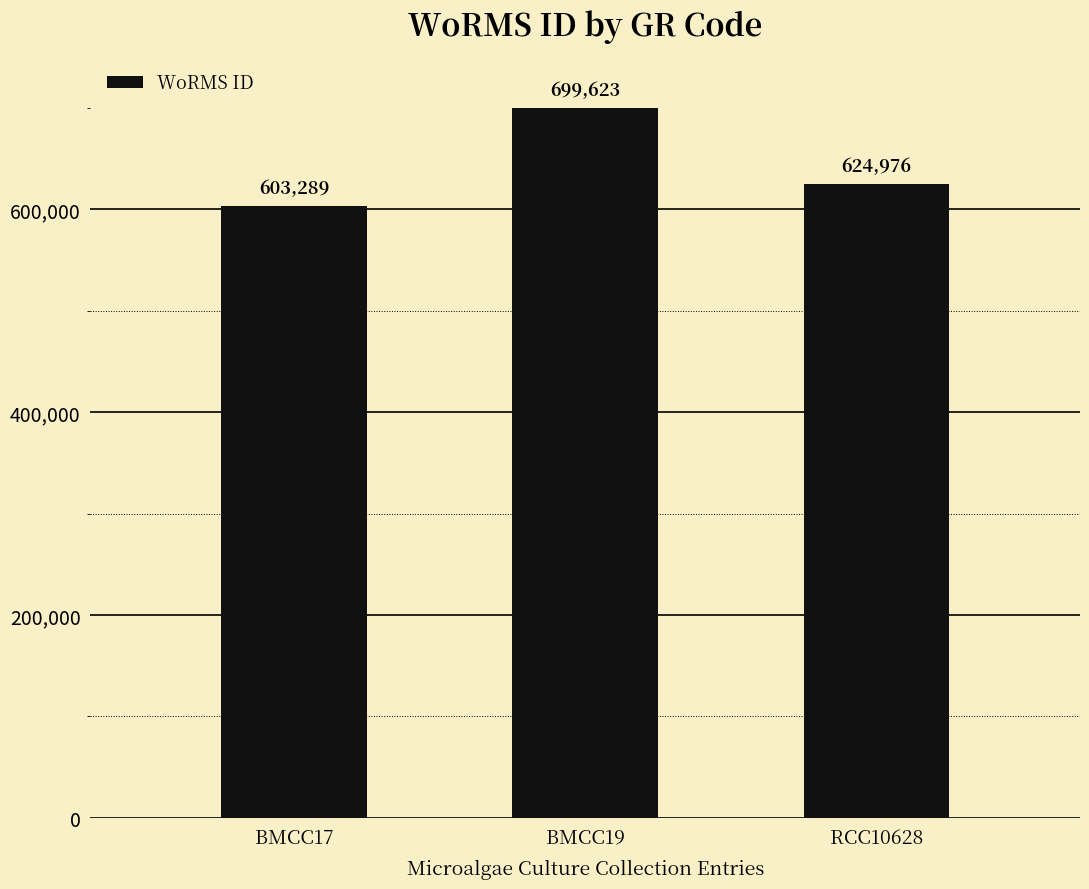

What is the sum of the values at BMCC17 and RCC10628?

1228265